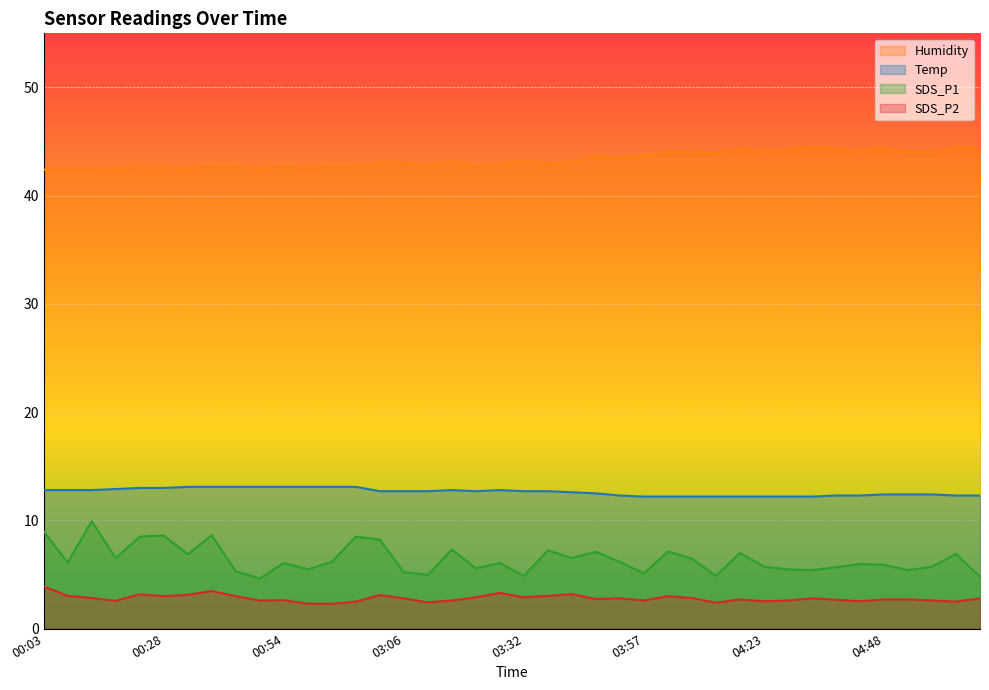

What position from the left is 03:22?

19